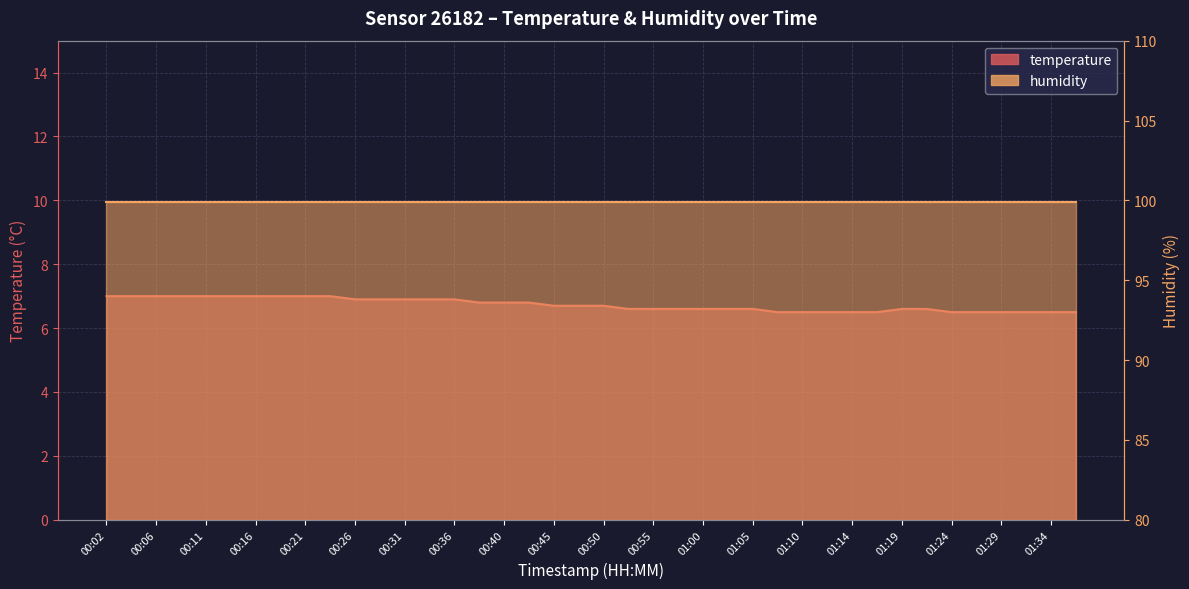

What position from the right is 01:22?

7